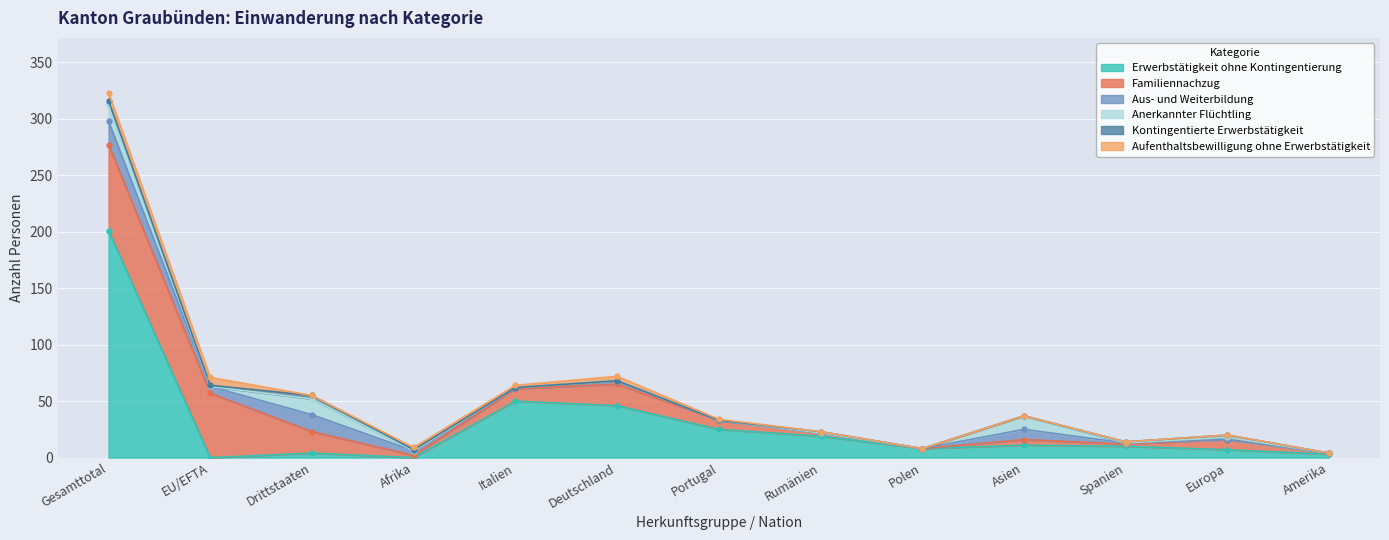

Between Asien and Drittstaaten, which is larger?

Asien